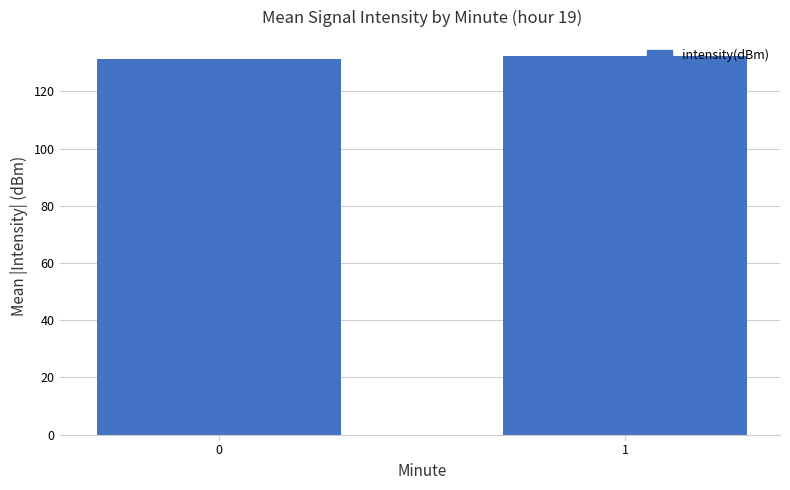

Reading right to left, list all the values displayed in this chart.

132.3	131.3